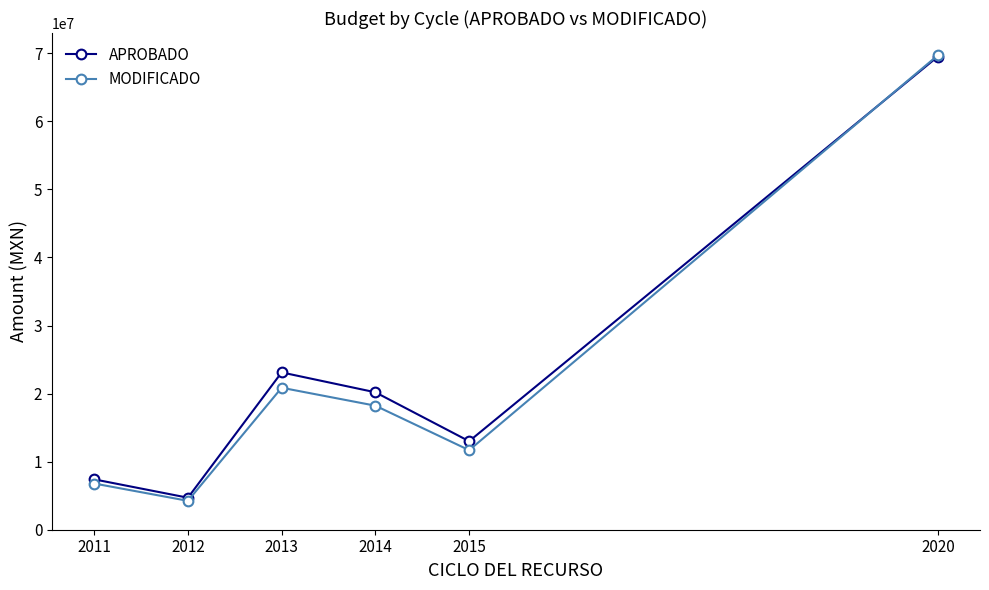

What are all the series names shown in the legend?

APROBADO, MODIFICADO